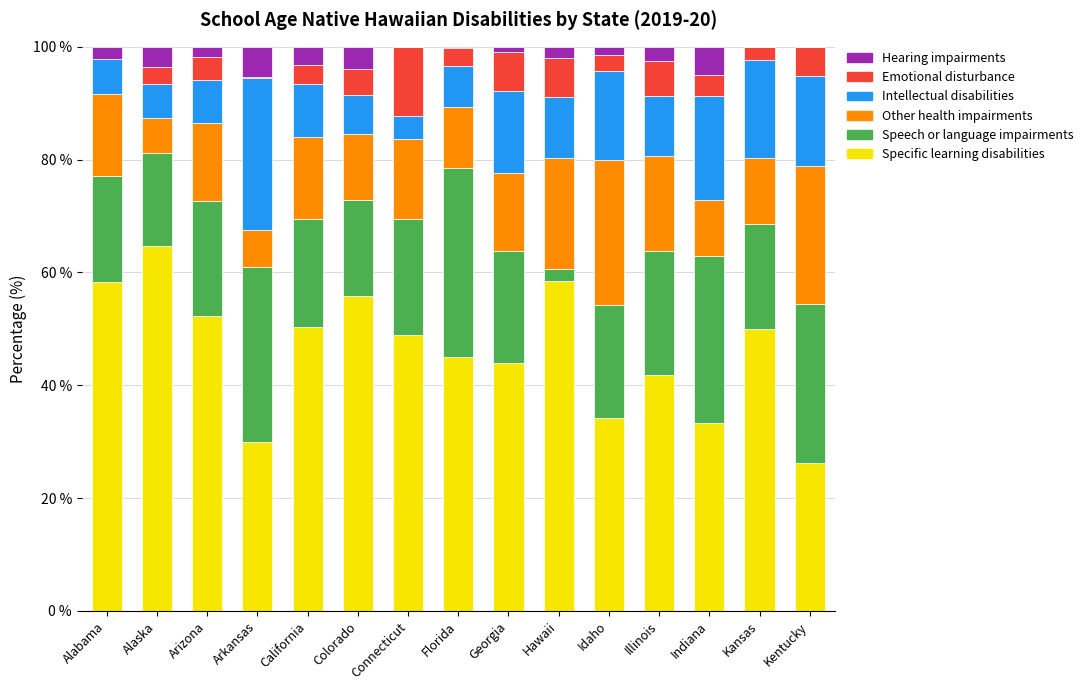

What is the total value across all series at Colorado?

100.0